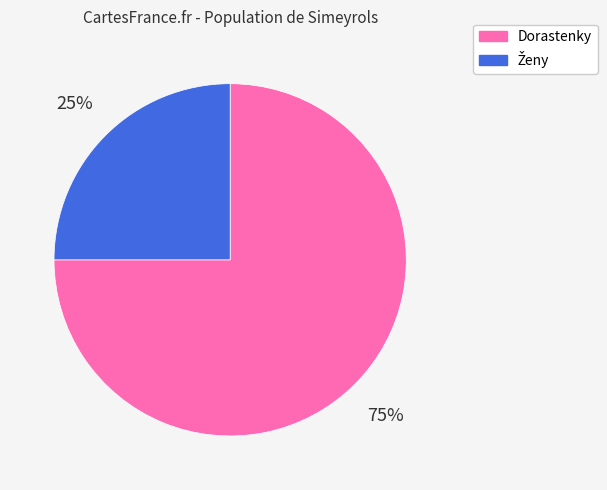

To the nearest percent, what is the difference between the largest and smallest slice percentages?

50%